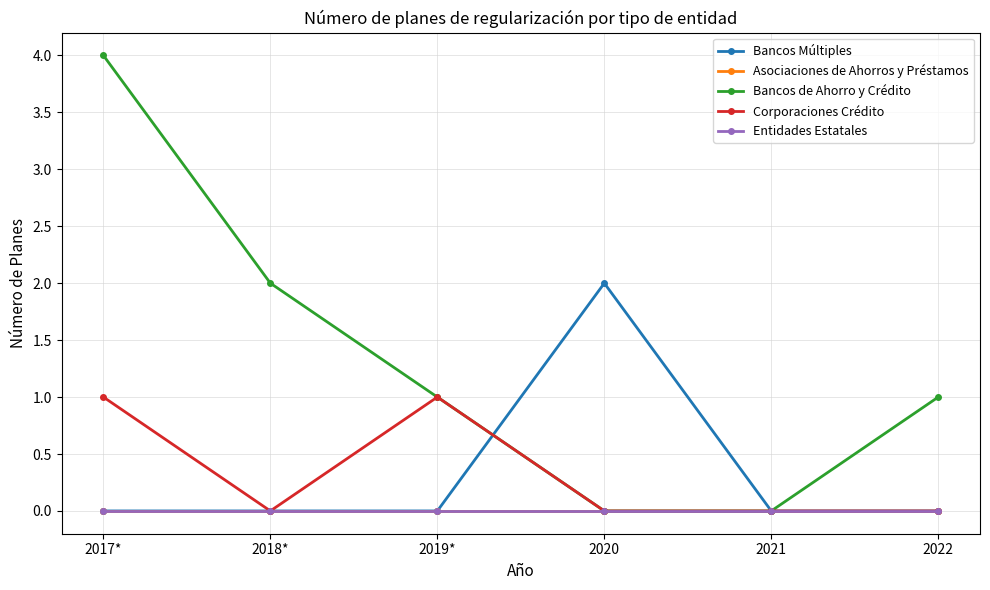

At which category does Bancos Múltiples reach its first local peak?

2020